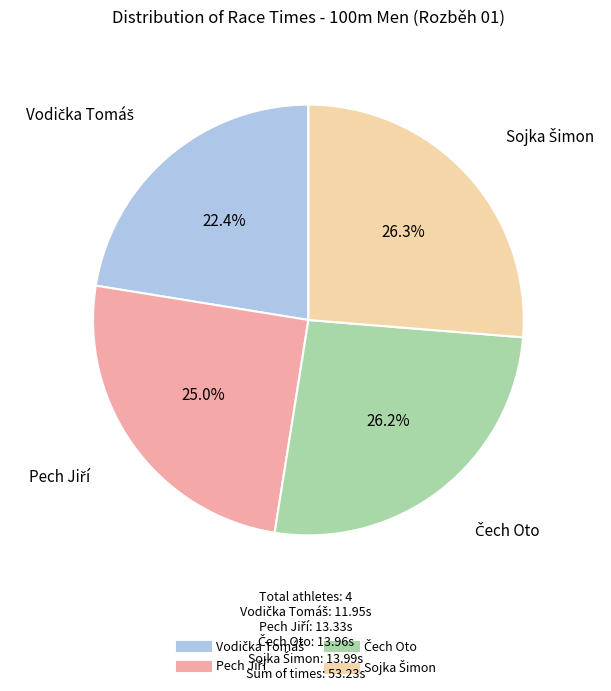

Is there any slice that represents more than half of the pie?

No